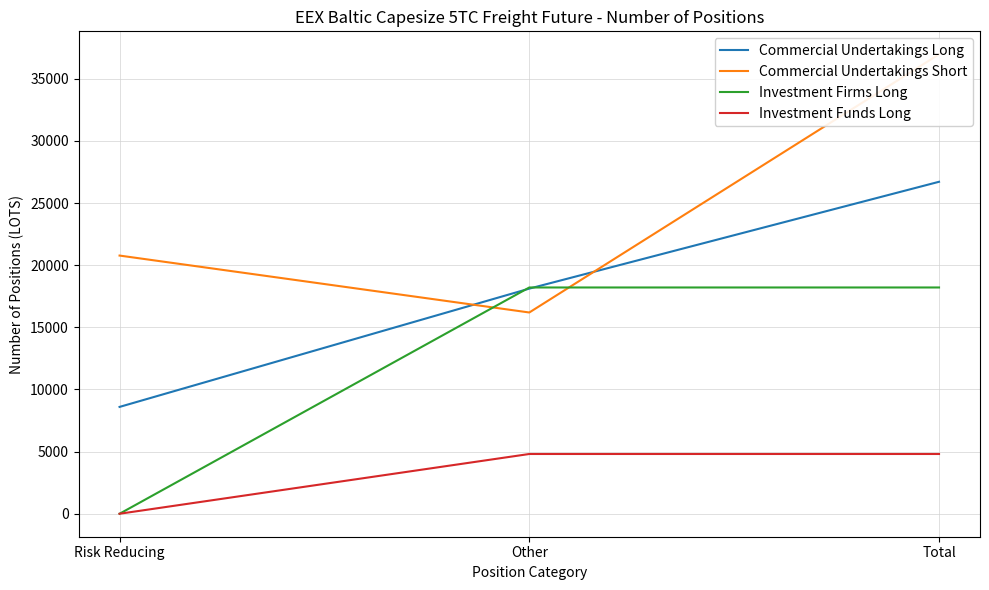

What is the total value across all series at Total?

86681.6